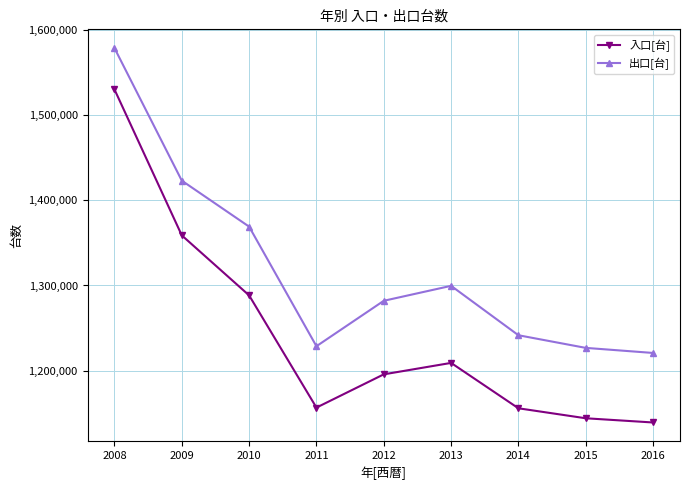

Which series changed the most between 2008 and 2014?

入口[台]